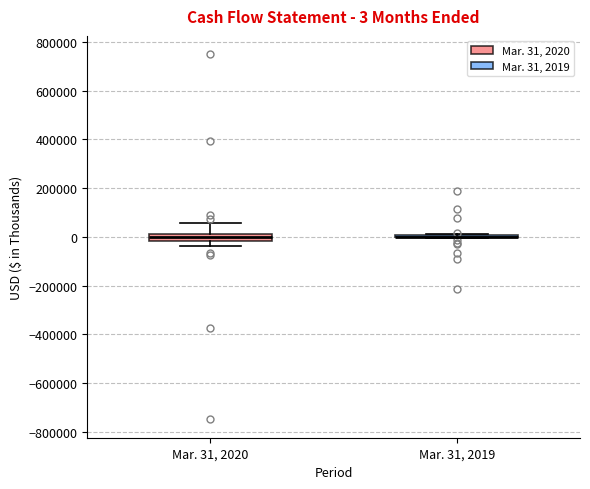

Which box is the tallest, from its lower edge to its upper edge?

Mar. 31, 2020